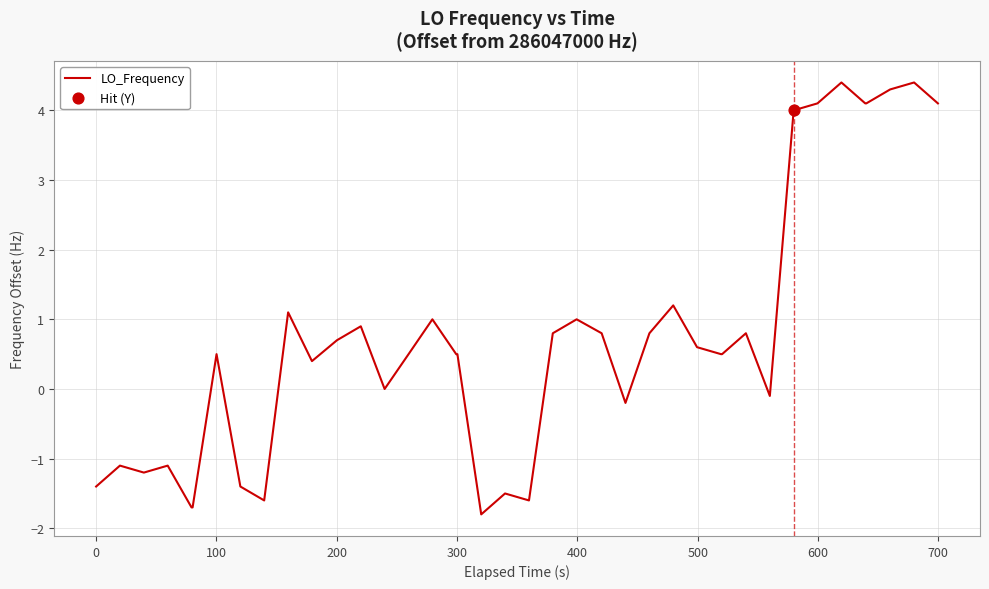

What is the maximum value shown in the chart?

4.4